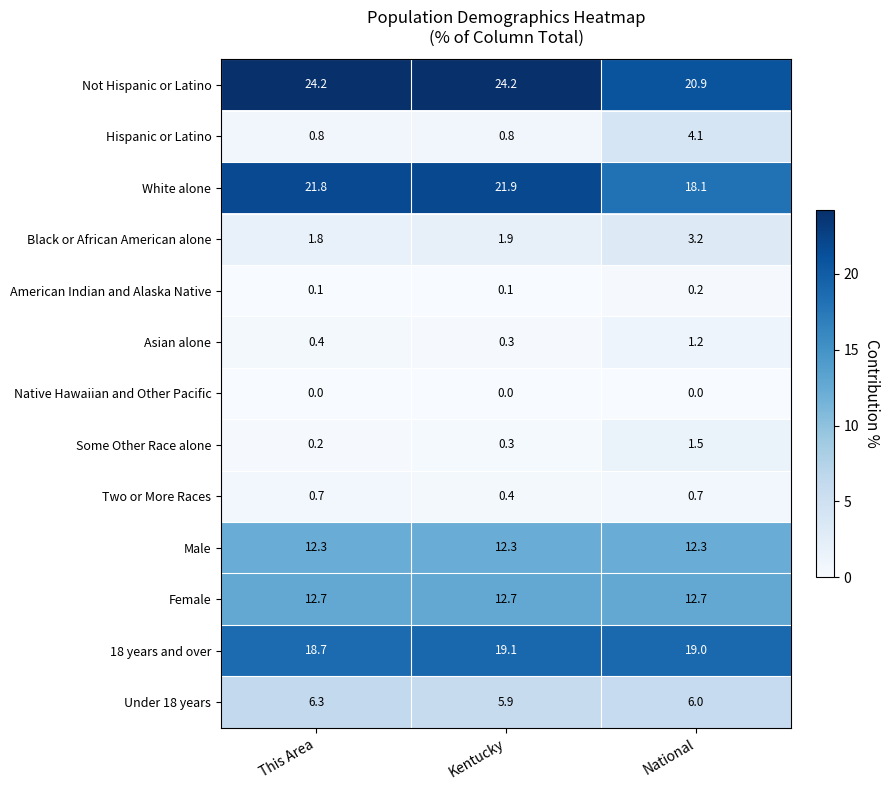

What is the total value across all series at National?

99.9